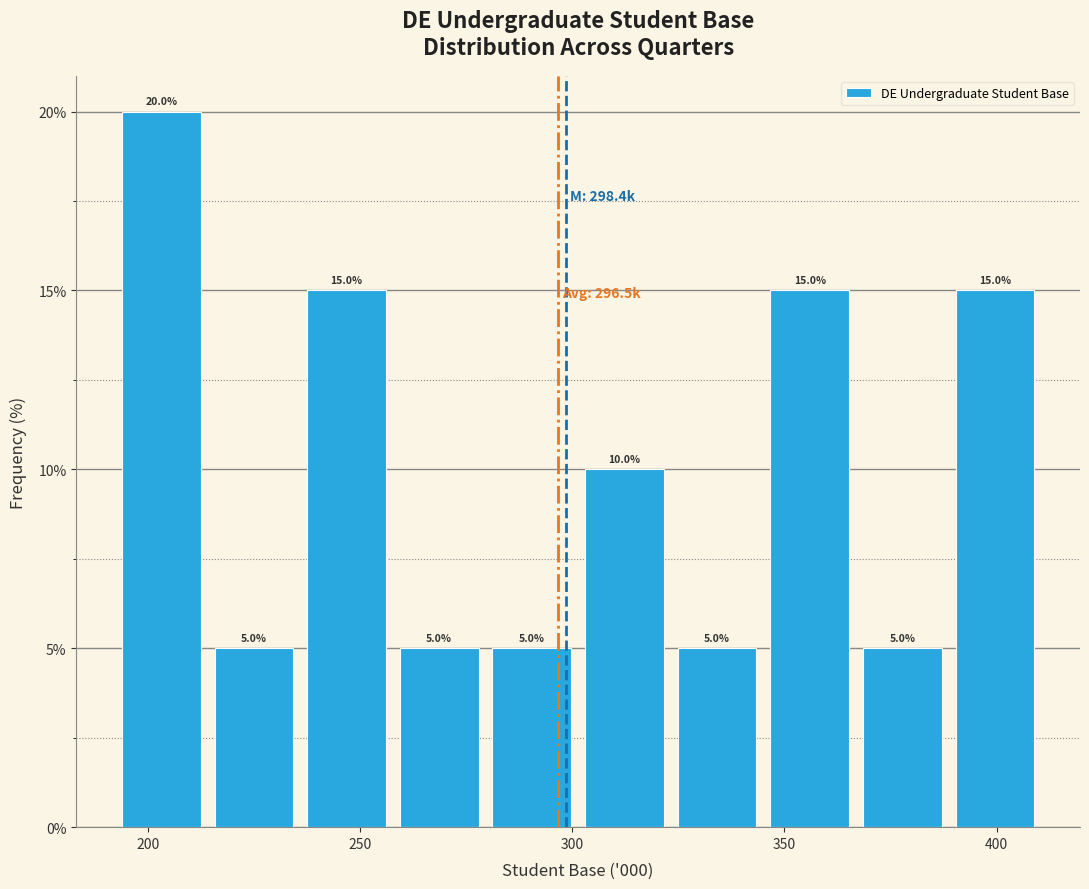

Reading left to right, transcribe this chart: for each bar, give the range it covers on the x-axis and its height. The bar edges are not printed on the chart, so give them approximately, as read against the axis.

190 to 215: 20.0
215 to 235: 5.0
235 to 260: 15.0
260 to 280: 5.0
280 to 300: 5.0
300 to 325: 10.0
325 to 345: 5.0
345 to 365: 15.0
365 to 390: 5.0
390 to 410: 15.0